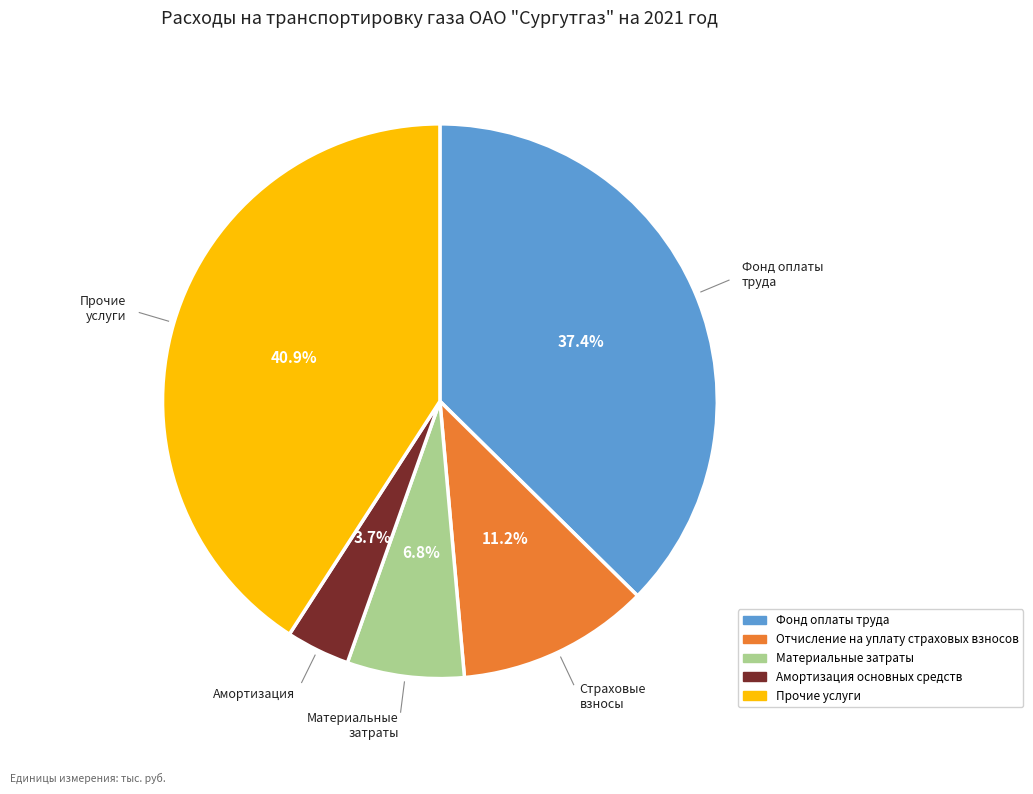

Count the number of slices in the pie.

5